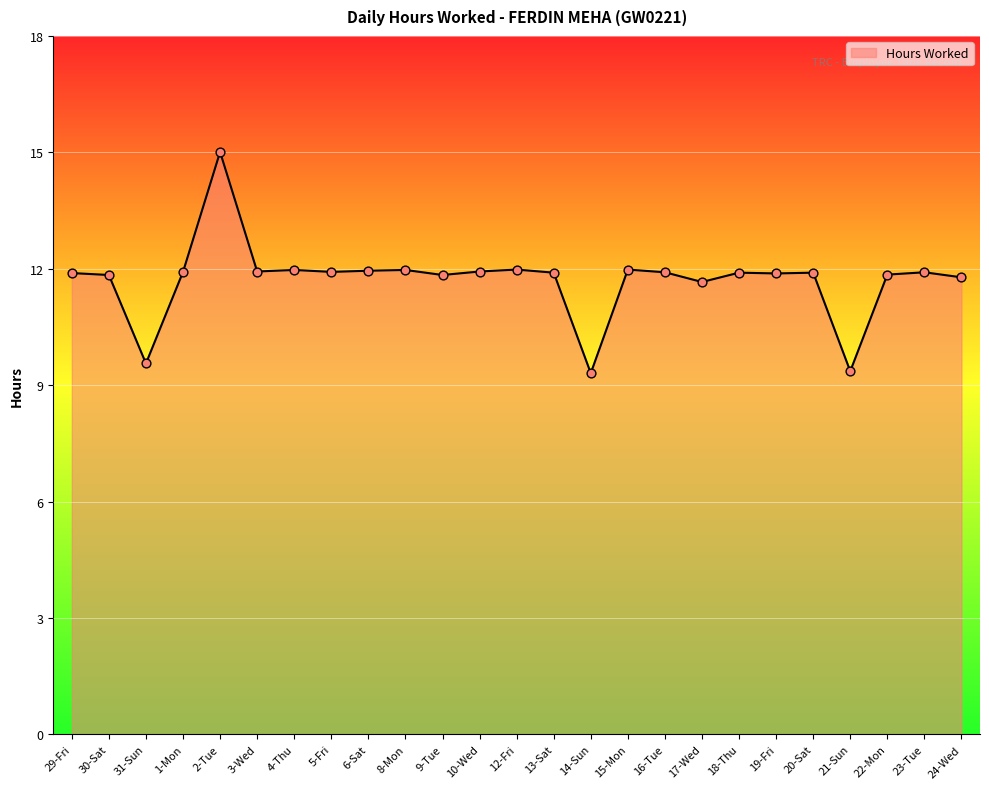

What is the change in value from 30-Sat to 2-Tue?

+3.2